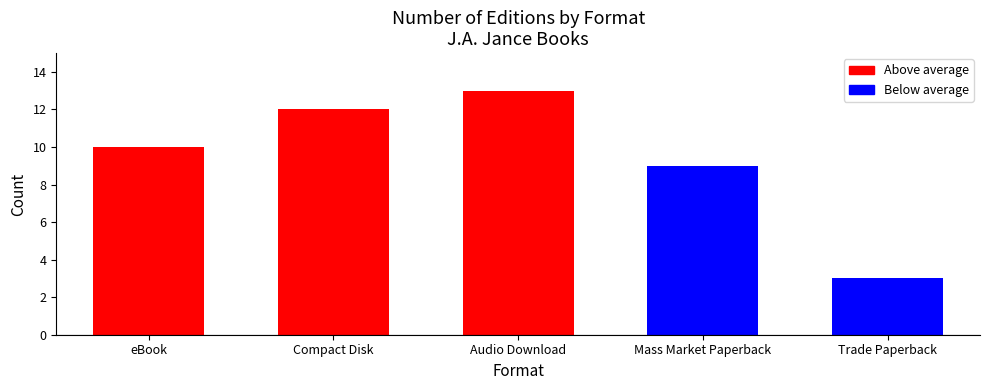

What position from the right is Audio Download?

3